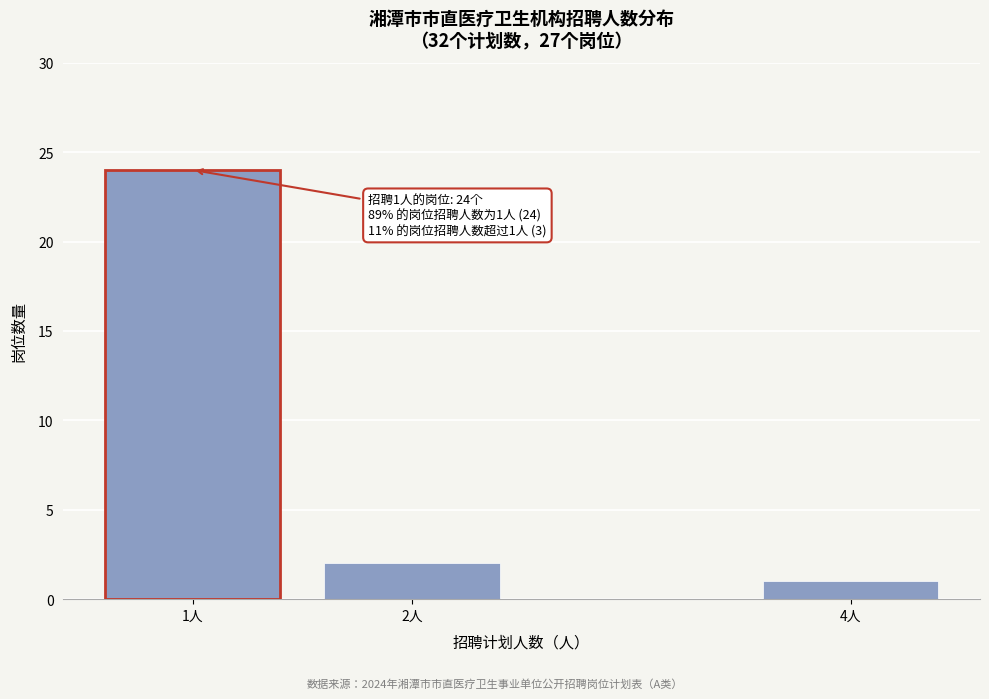

Reading left to right, what are all the values shown in this chart?

24	2	1